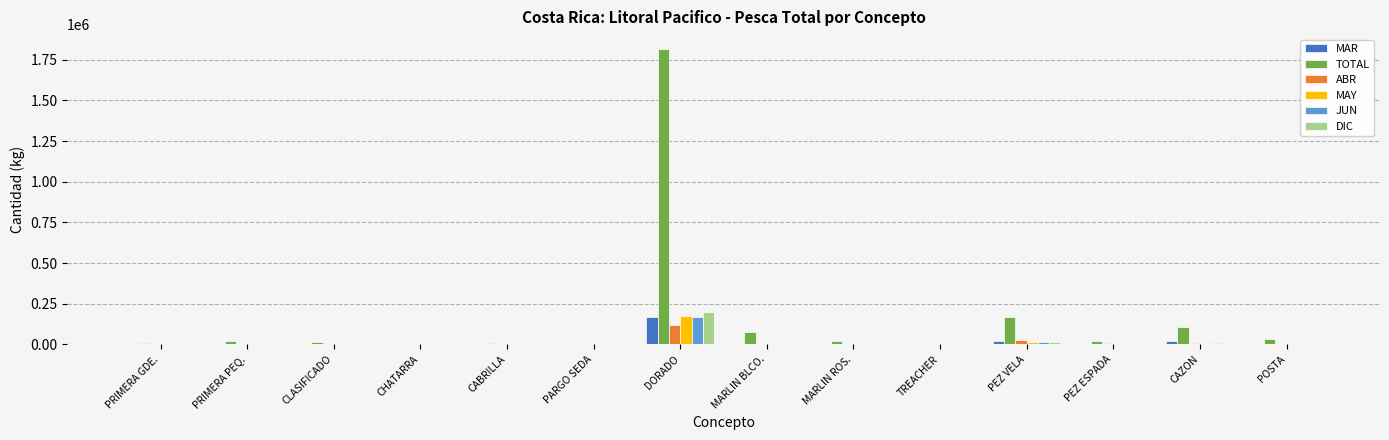

At which category is the sum across all series the highest?

DORADO